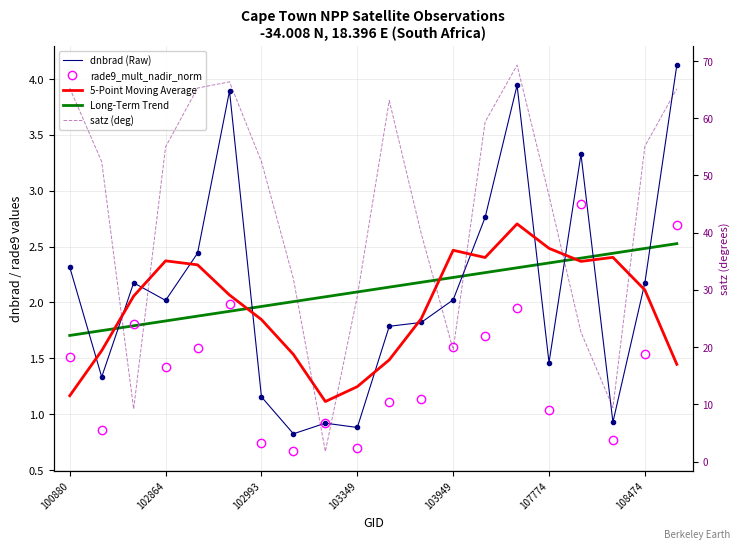

True or false: satz and dnbrad cross at least once.

False